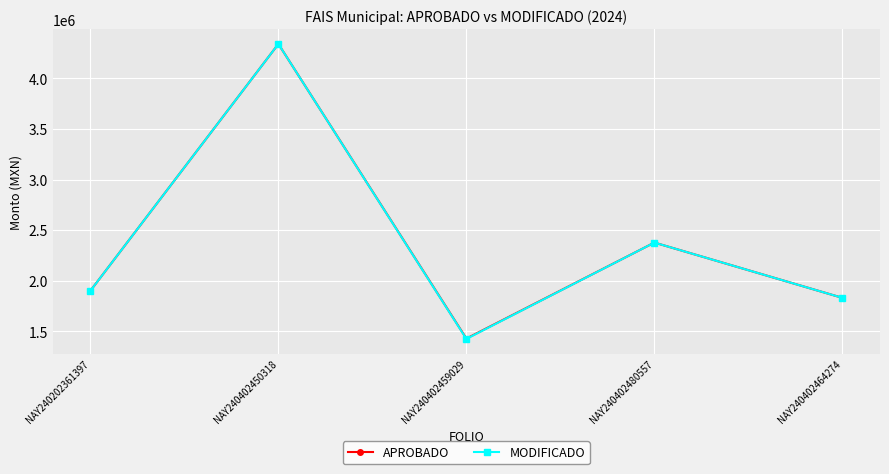

At which category is the sum across all series the highest?

NAY240402450318